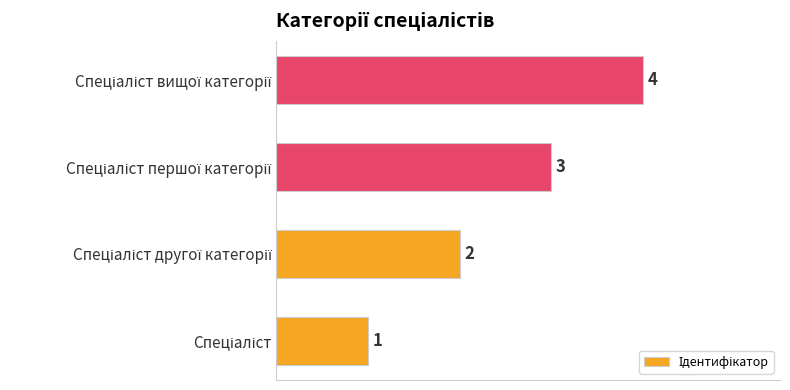

Count the values in the range 2 to 4.

3